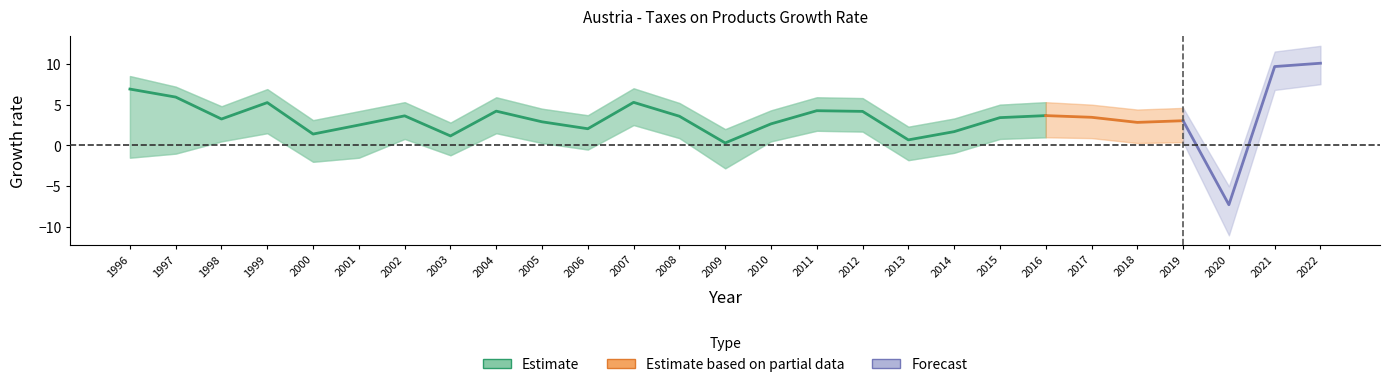

Reading left to right, extract all data points from this chart.

Estimate: 1996=6.9	1997=5.9	1998=3.2	1999=5.2	2000=1.4	2001=2.5	2002=3.6	2003=1.2	2004=4.2	2005=2.9	2006=2.0	2007=5.3	2008=3.6	2009=0.3	2010=2.6	2011=4.3	2012=4.2	2013=0.7	2014=1.7	2015=3.4	2016=3.7	2017=3.4	2018=2.8	2019=3.0	2020=-7.3	2021=9.7	2022=10.1
Estimate_upper: 1996=8.5	1997=7.2	1998=4.8	1999=6.9	2000=3.1	2001=4.2	2002=5.3	2003=2.8	2004=5.9	2005=4.5	2006=3.7	2007=7.0	2008=5.2	2009=2.0	2010=4.3	2011=5.9	2012=5.8	2013=2.3	2014=3.3	2015=5.0	2016=5.3	2017=5.0	2018=4.4	2019=4.6	2020=-5.0	2021=11.5	2022=12.2
Estimate_lower: 1996=-1.5	1997=-1.0	1998=0.5	1999=1.5	2000=-2.0	2001=-1.5	2002=0.8	2003=-1.2	2004=1.5	2005=0.3	2006=-0.5	2007=2.5	2008=0.9	2009=-2.8	2010=0.5	2011=1.8	2012=1.7	2013=-1.8	2014=-0.9	2015=0.8	2016=1.0	2017=0.9	2018=0.3	2019=0.4	2020=-11.0	2021=6.8	2022=7.5